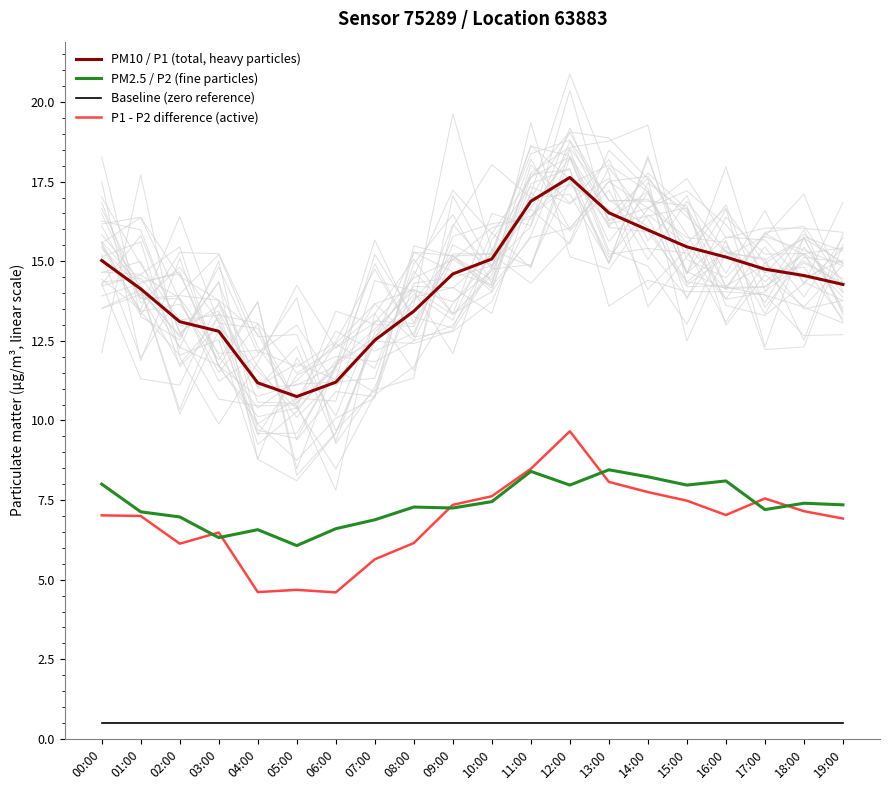

At which category is the sum across all series the highest?

12:00